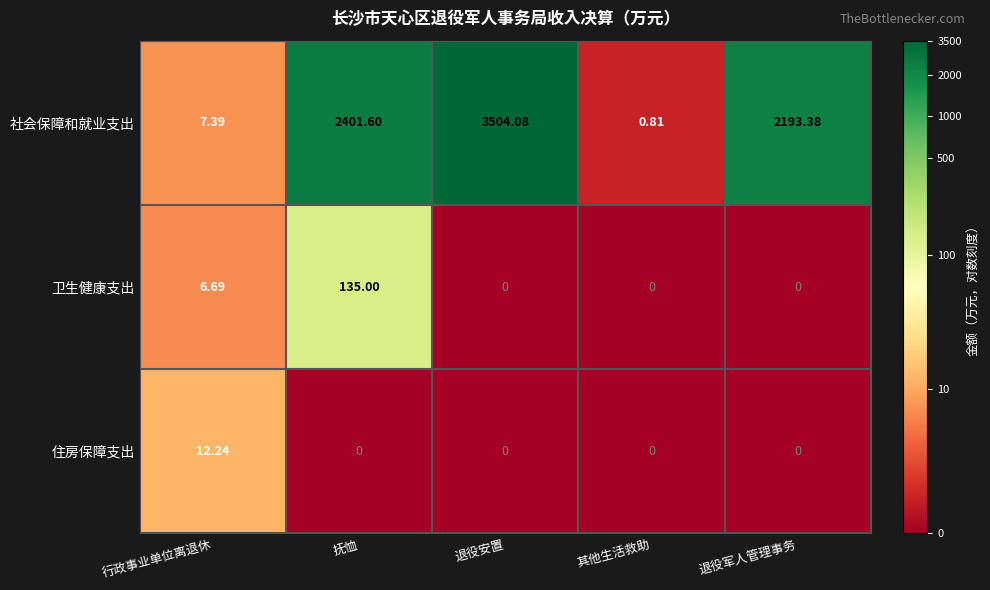

Which series has the widest spread of values?

社会保障和就业支出